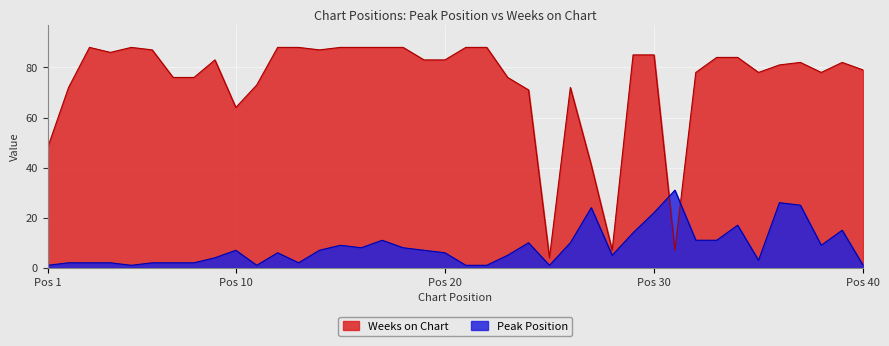

What is the spread (max minus min) of values at 13?

86